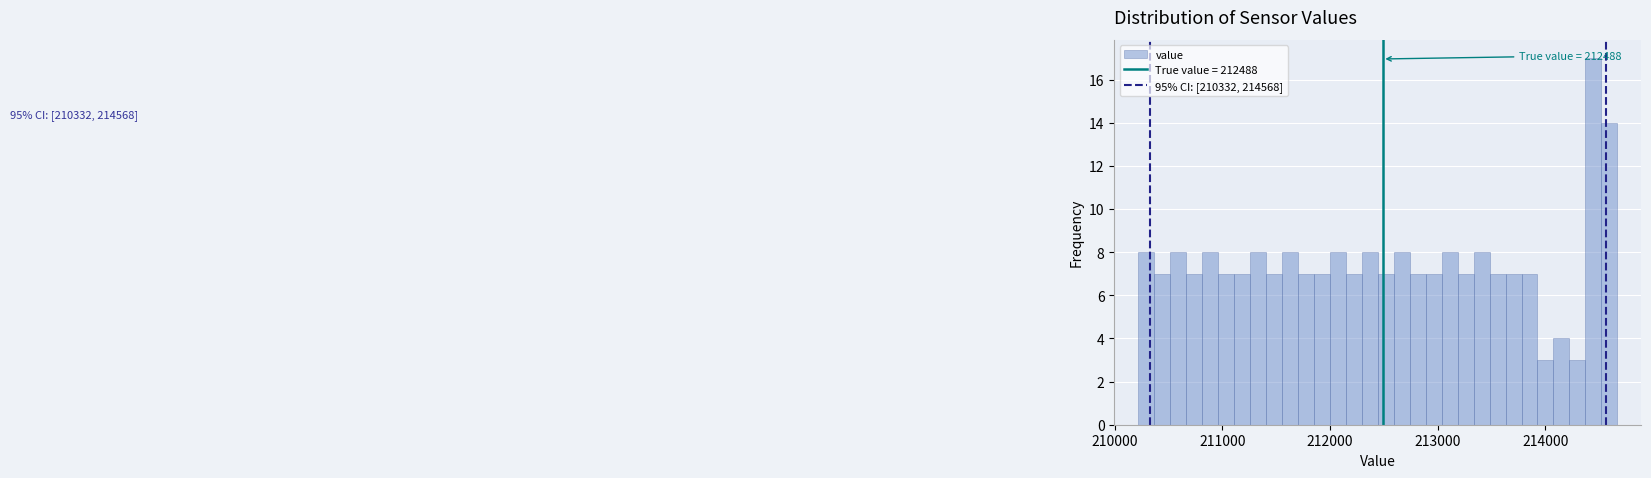

Read against the x-axis, roughly where is the centre of the tallest bar?

214400